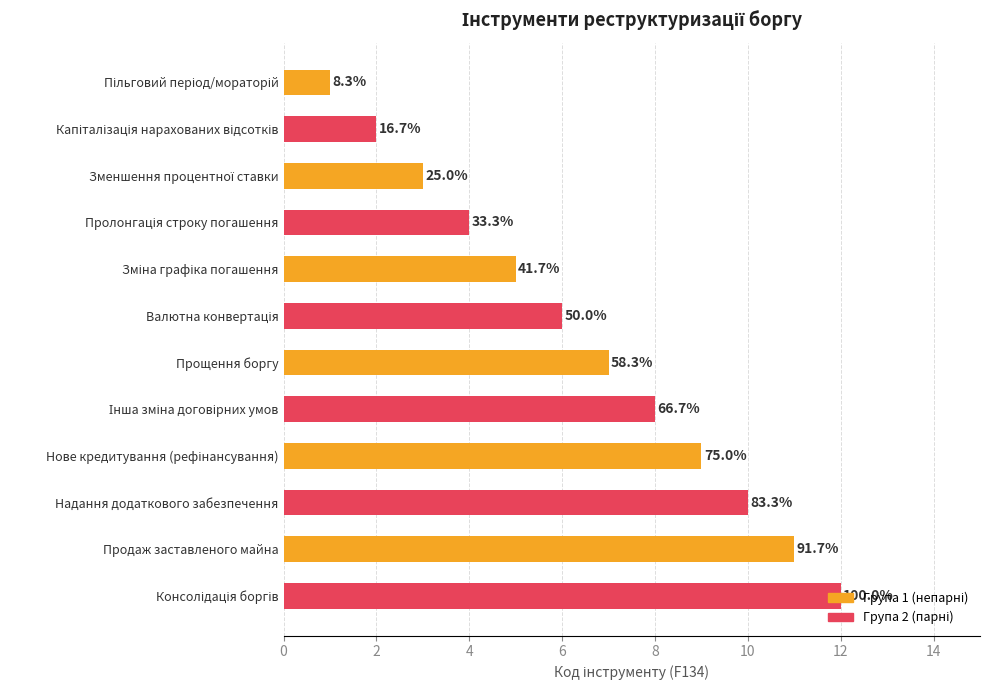

What is the difference between the maximum and second lowest values?

10